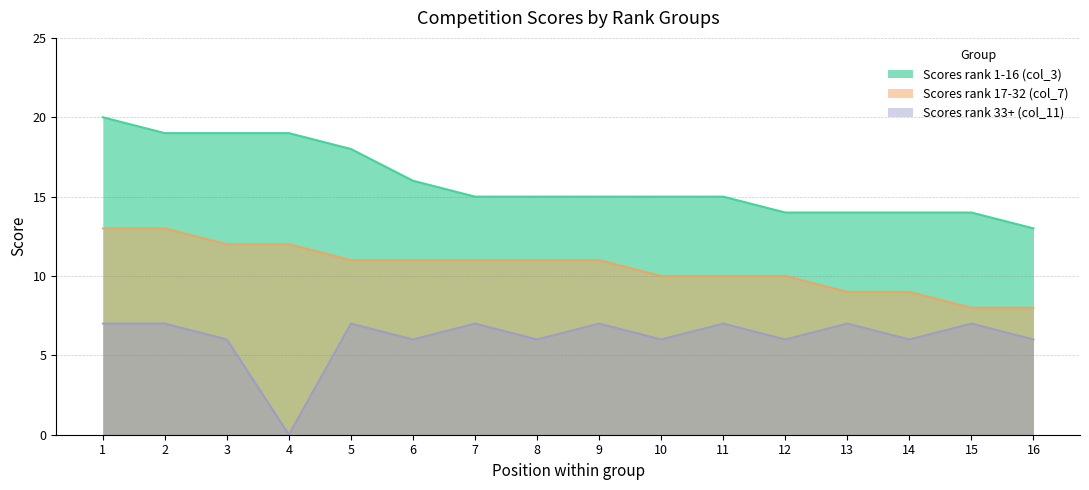

What is the value of the Group A (col_3) point at the 15th from the left?

14